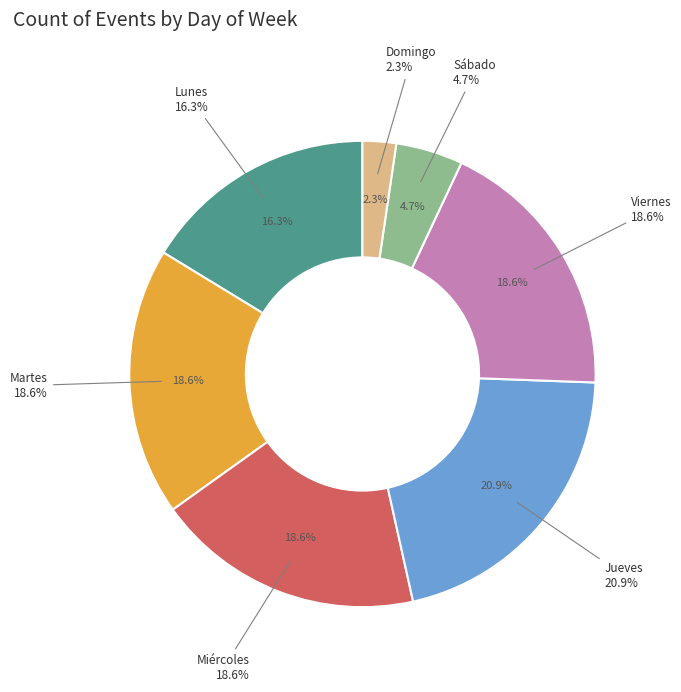

Which slice is the smallest?

Domingo